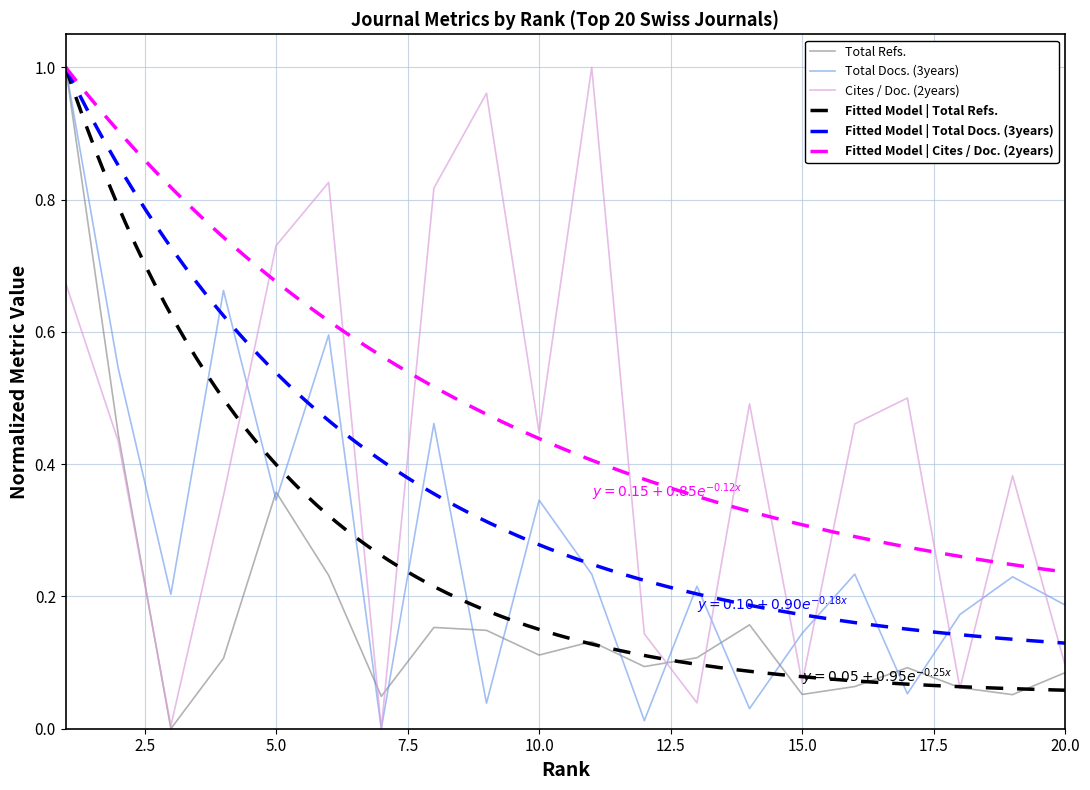

Rank the series at 5 from lowest to highest value.

Total Docs. (3years), Total Refs., Cites / Doc. (2years)